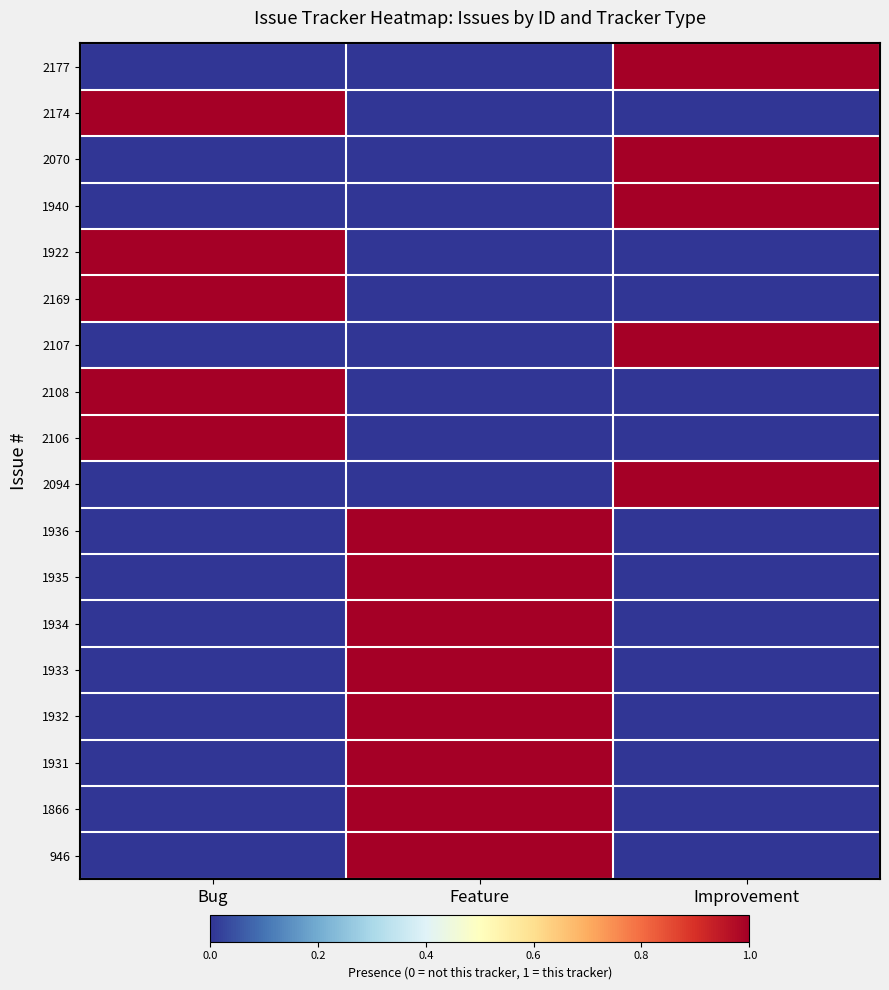

What is the spread (max minus min) of values at Feature?

1